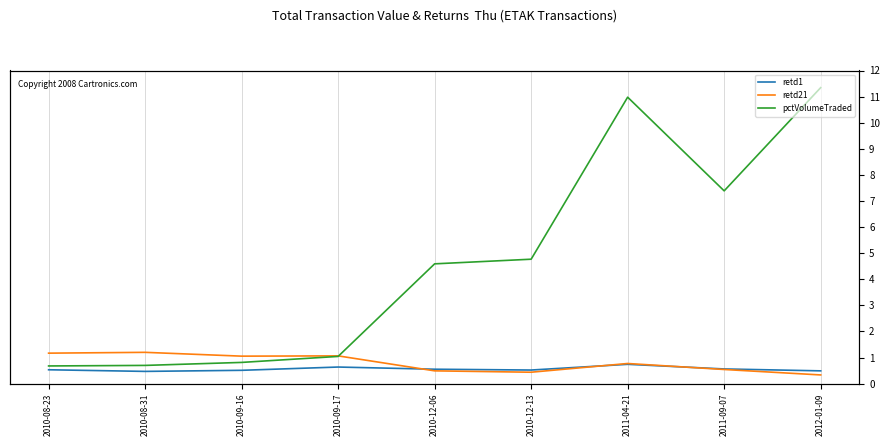

What is the average value of the retd1 series?

3